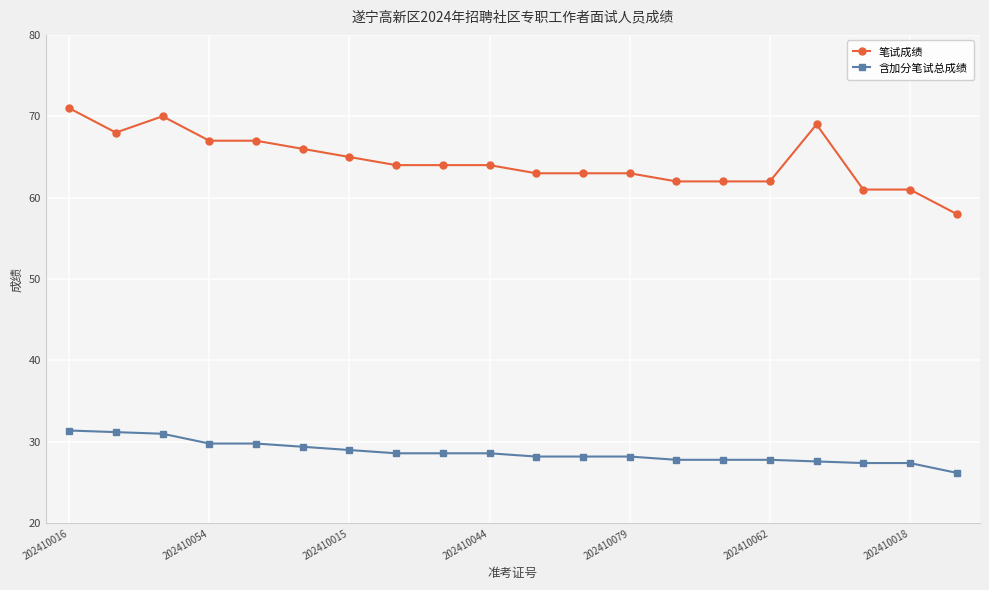

List the series in order of their peak value, lowest first.

含加分笔试总成绩, 笔试成绩